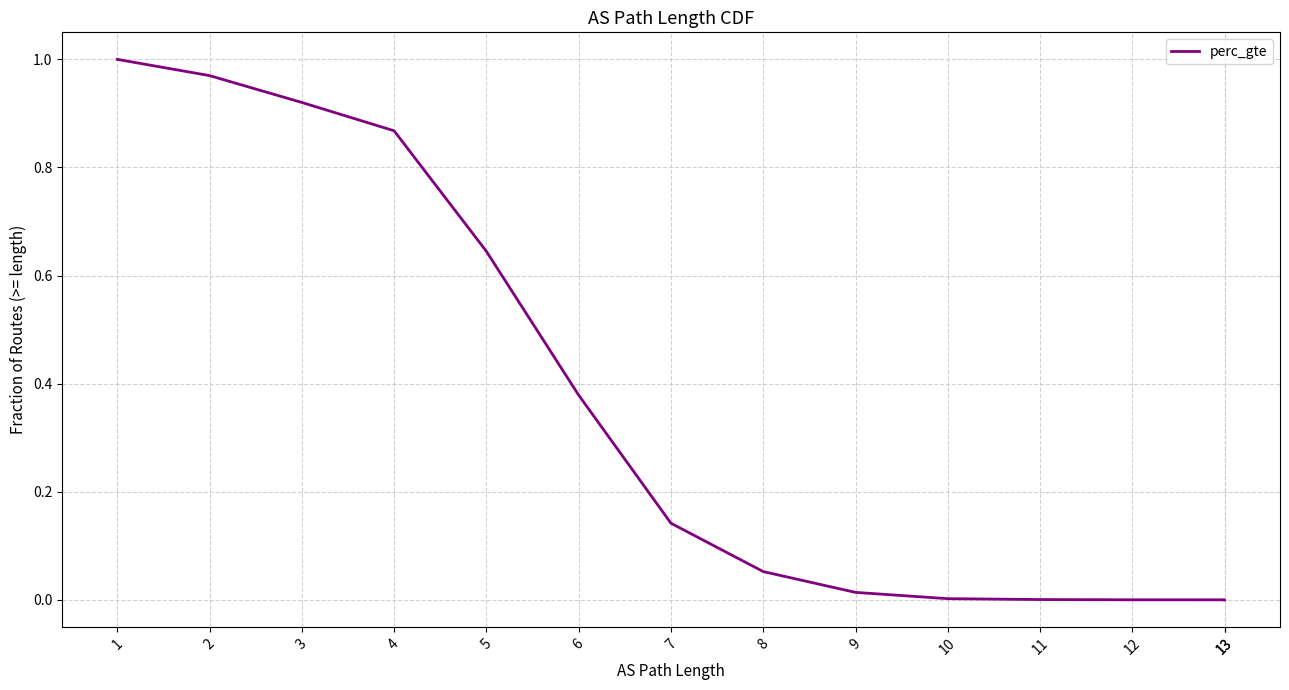

What is the maximum value shown in the chart?

1.0